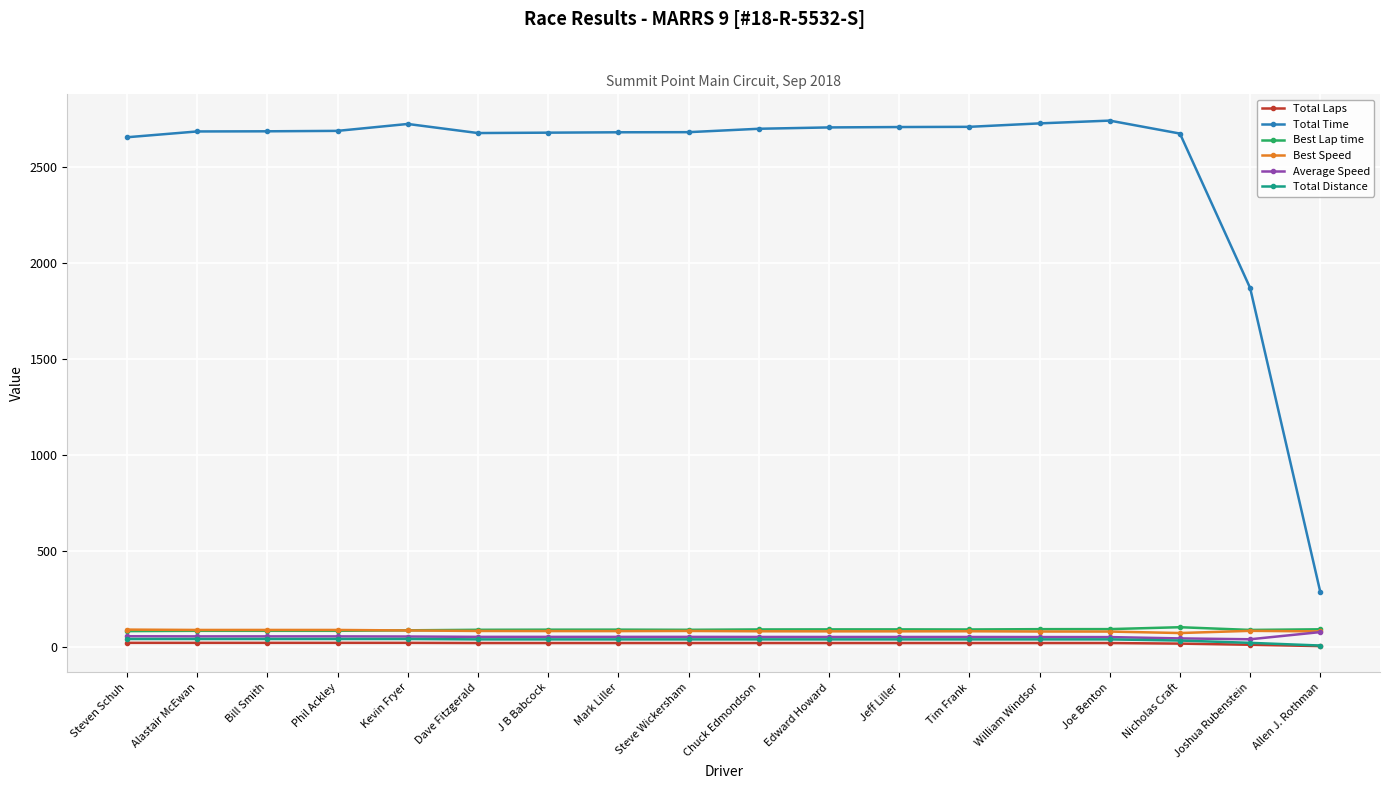

How many lines are shown in the chart?

6